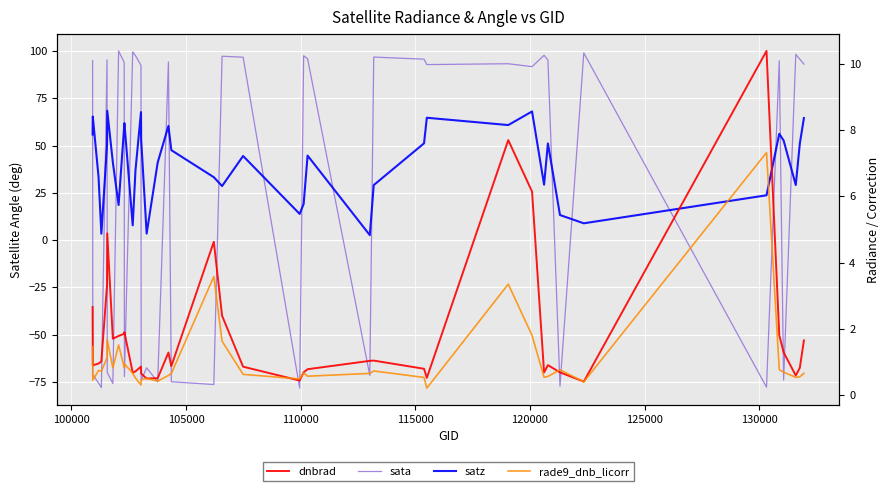

After their last crossing, which series has the higher values: satz or sata?

sata